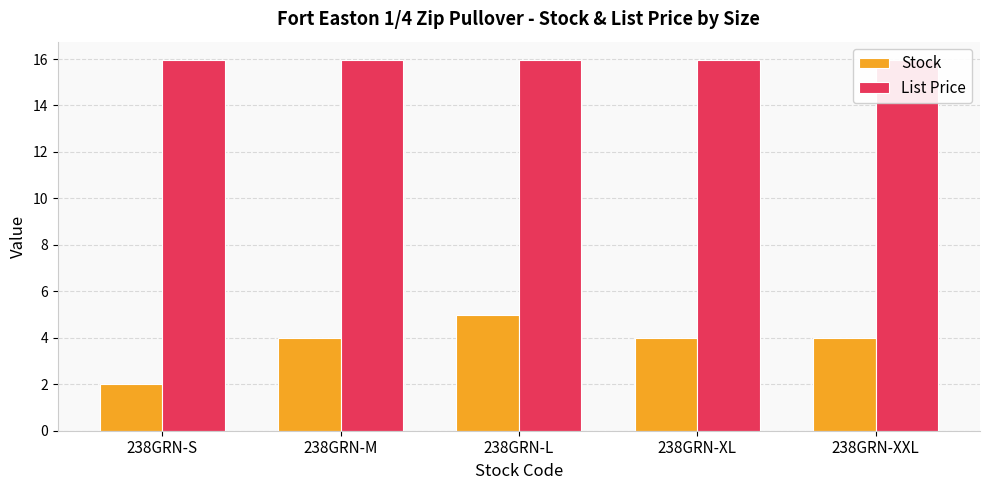

Rank the categories by Stock value from highest to lowest.

238GRN-L, 238GRN-M, 238GRN-XL, 238GRN-XXL, 238GRN-S